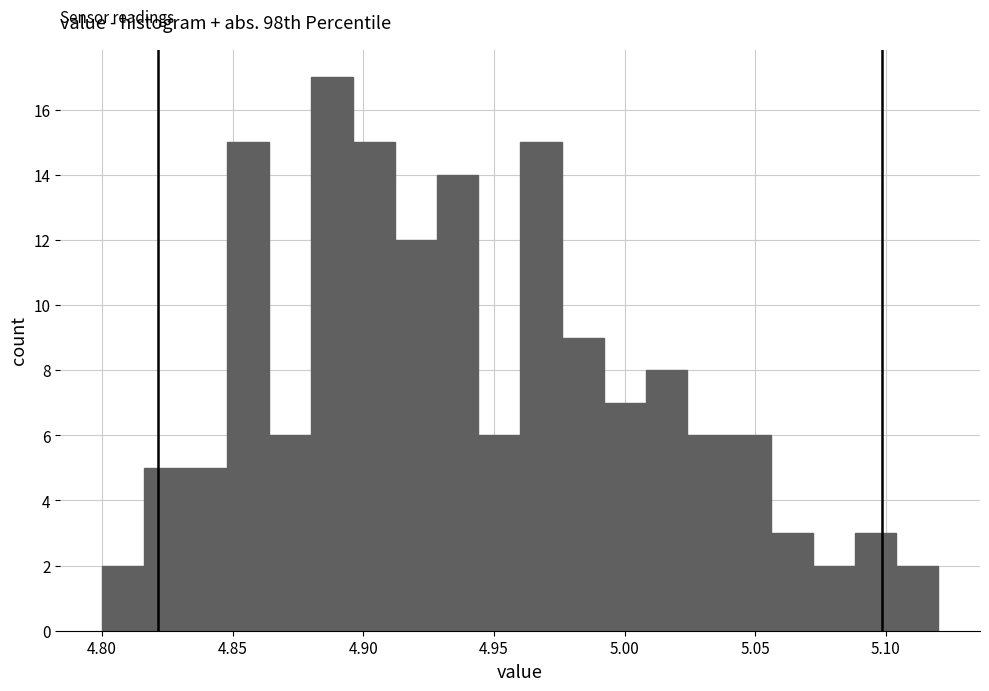

Read against the x-axis, roughly where is the centre of the tallest bar?

4.890